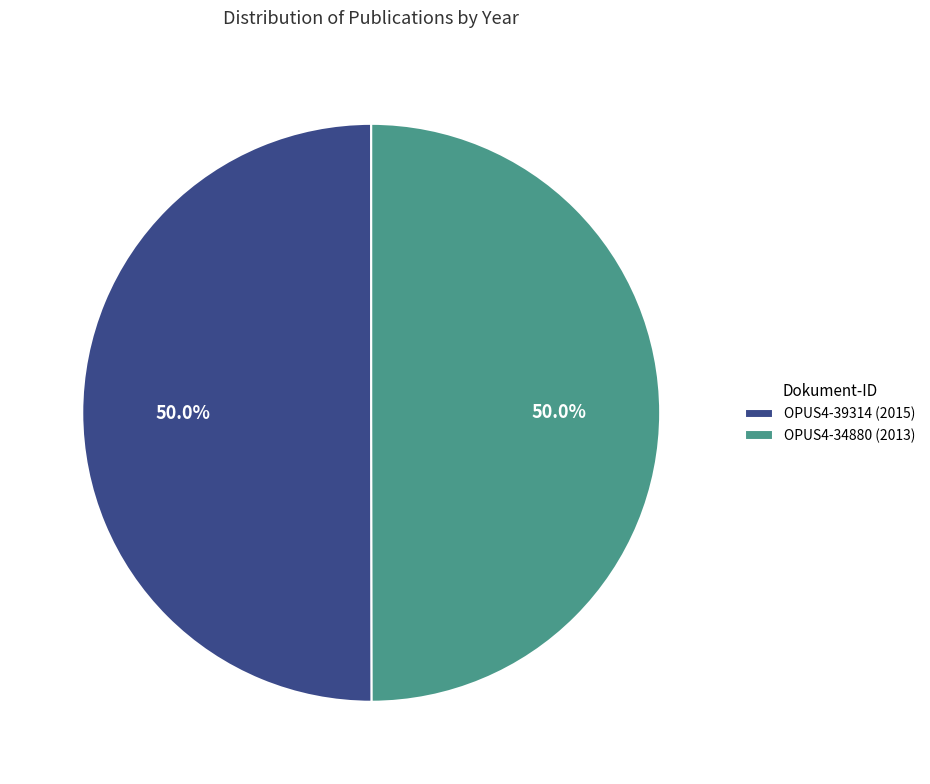

Combined, do OPUS4-34880 (2013) and OPUS4-39314 (2015) account for over 50%?

Yes